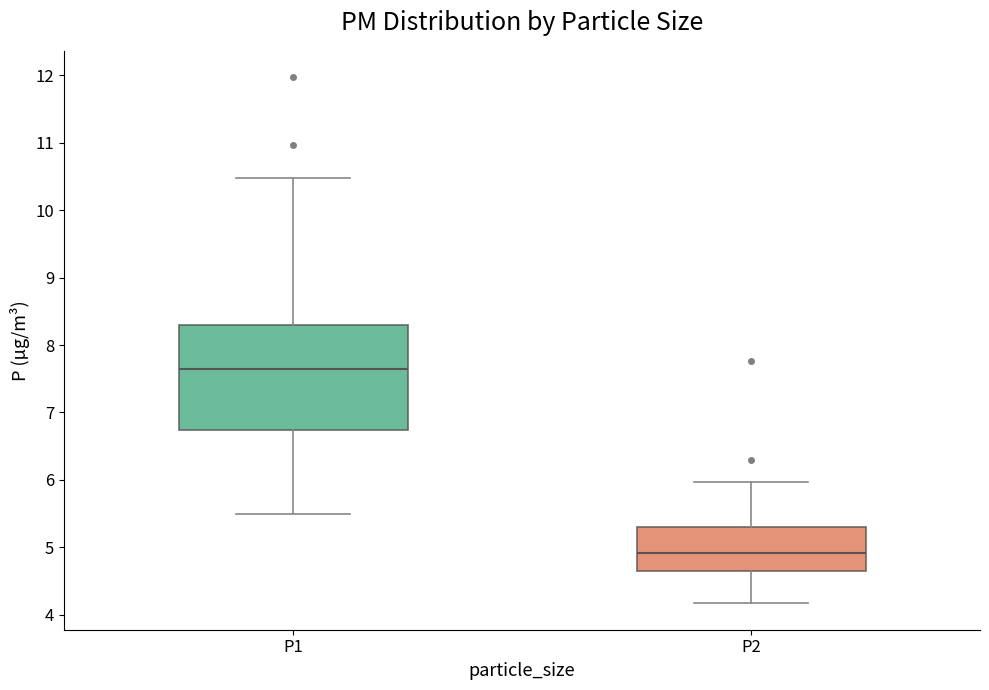

Which box has the highest median line?

P1